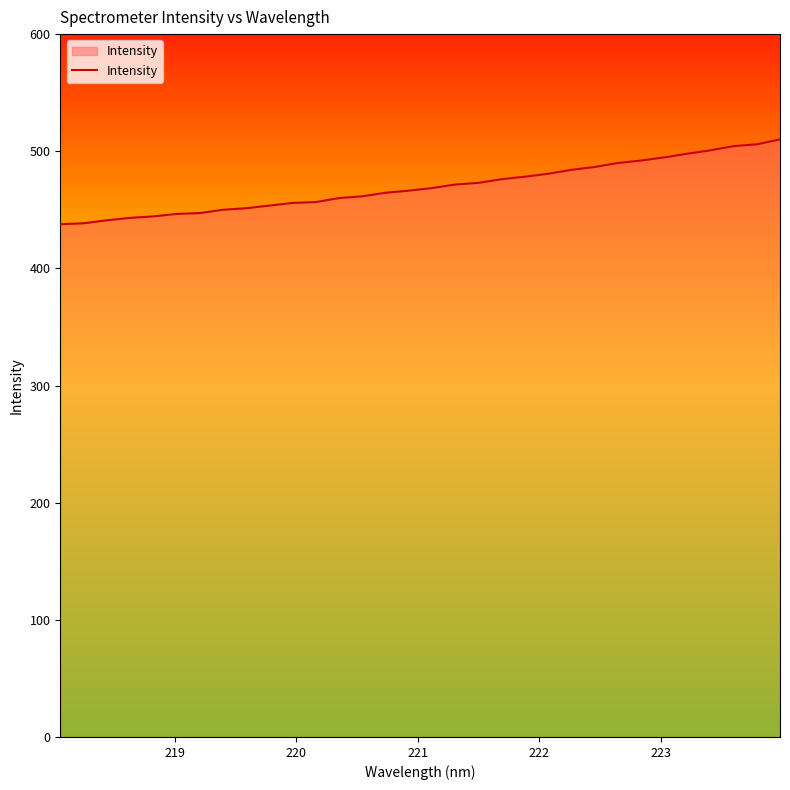

What is the difference between the maximum and minimum values?

72.4